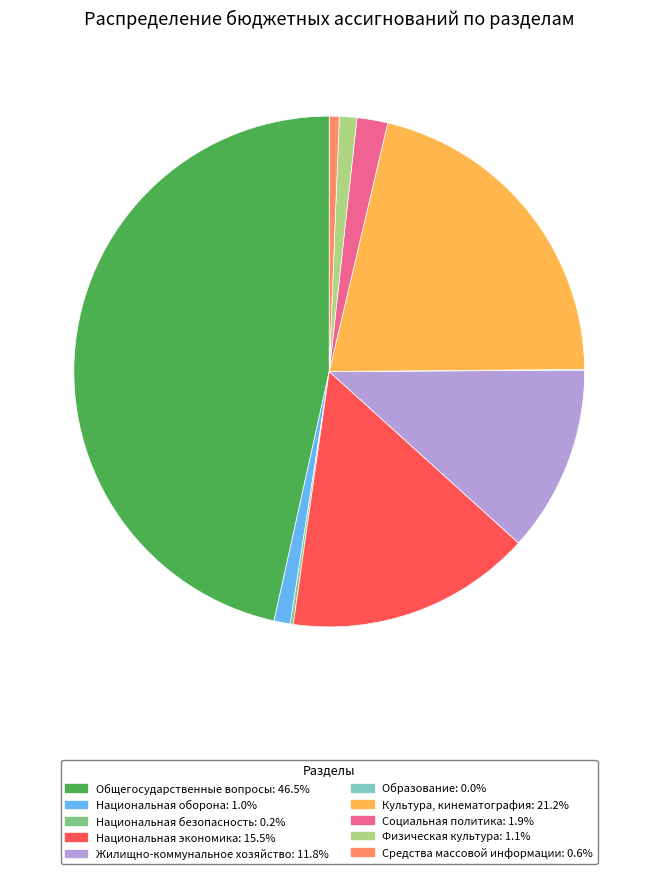

Is there a majority slice in this chart?

No